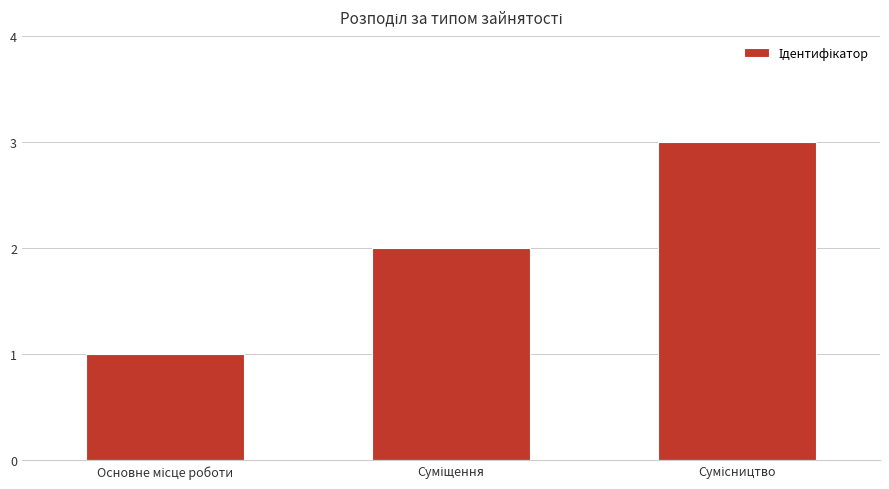

What is the sum of all values?

6